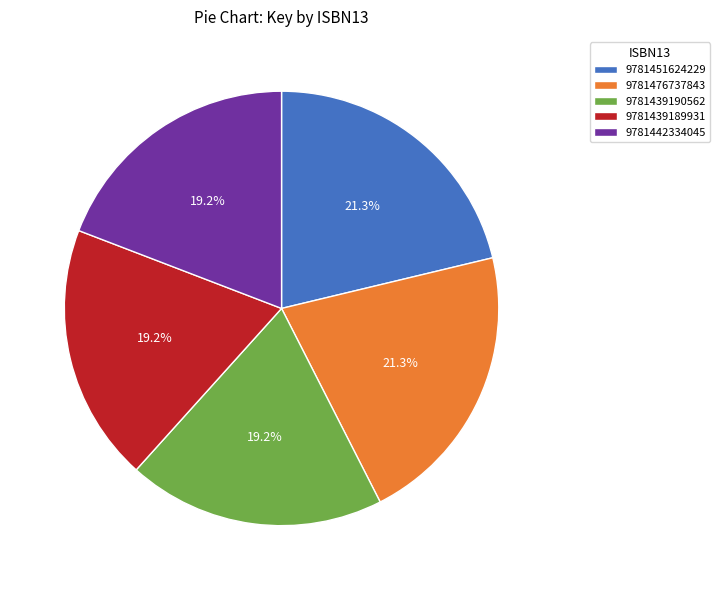

The 9781442334045 slice represents 19% of the pie. True or false?

True